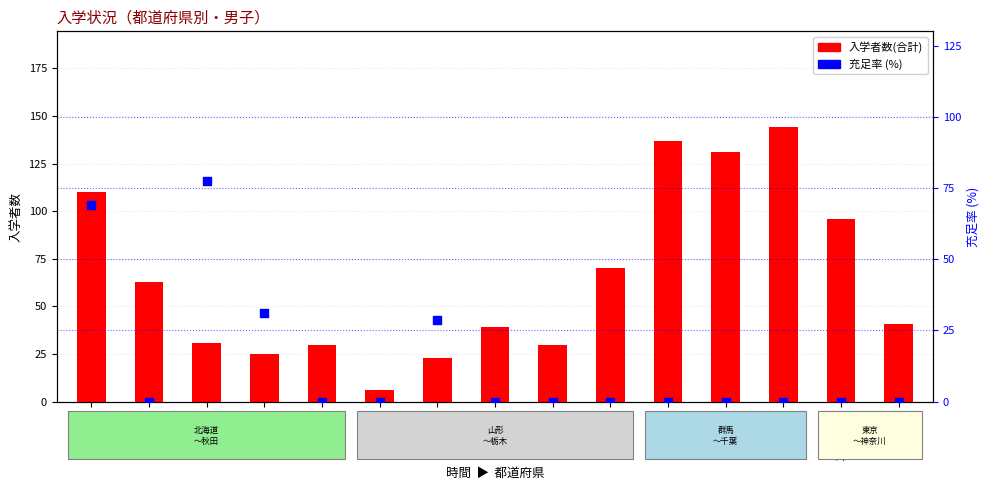

At which category is the sum across all series the highest?

01北海道